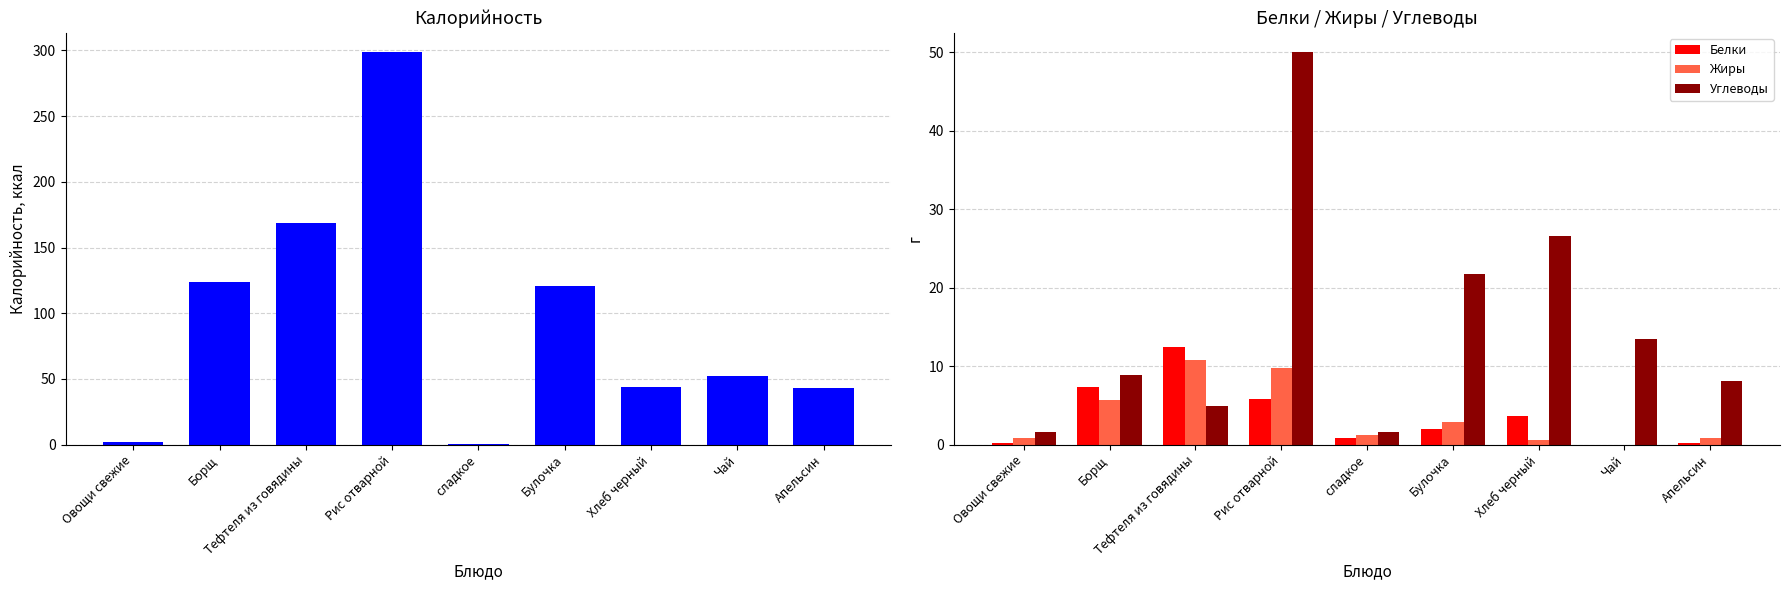

What is the total value across all series at Хлеб черный?

74.3